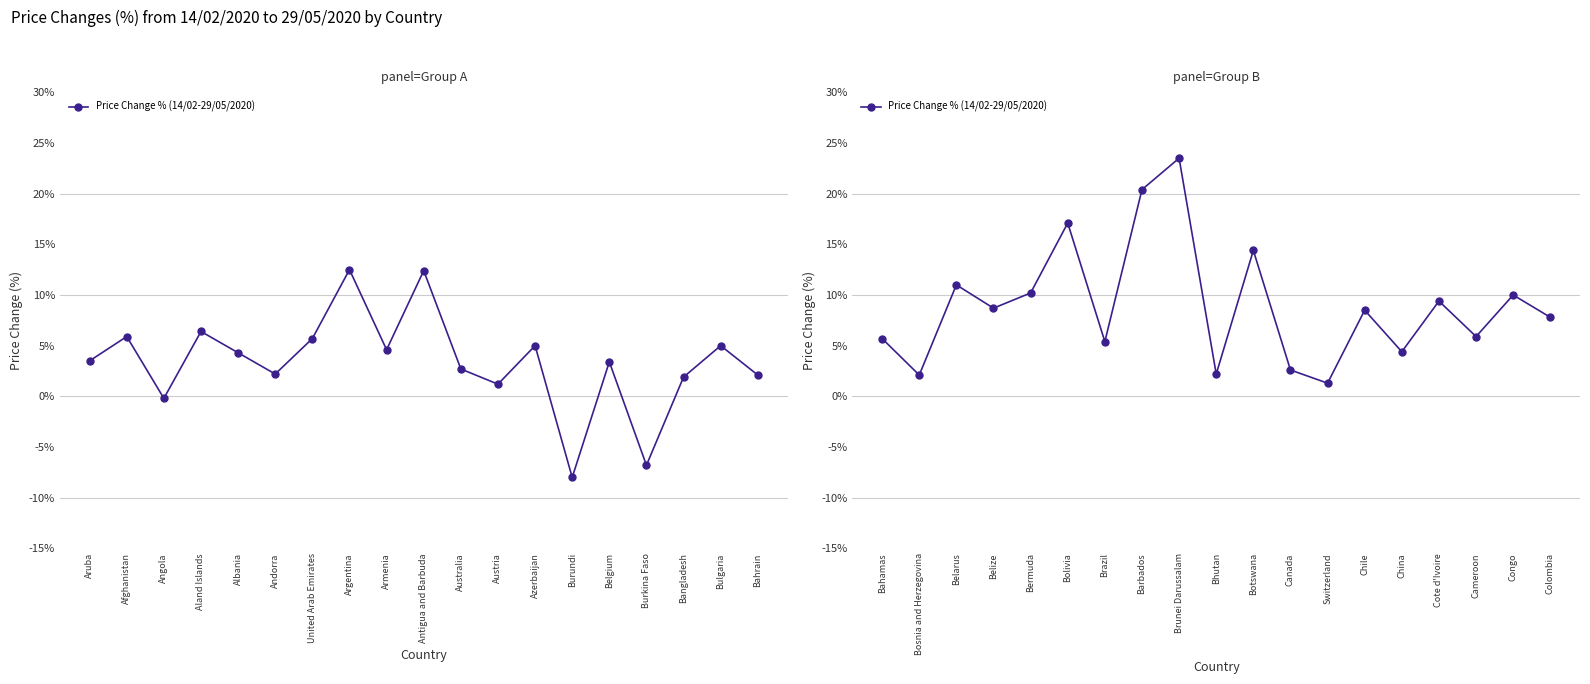

What is the label of the 9th point from the left?

Brunei Darussalam